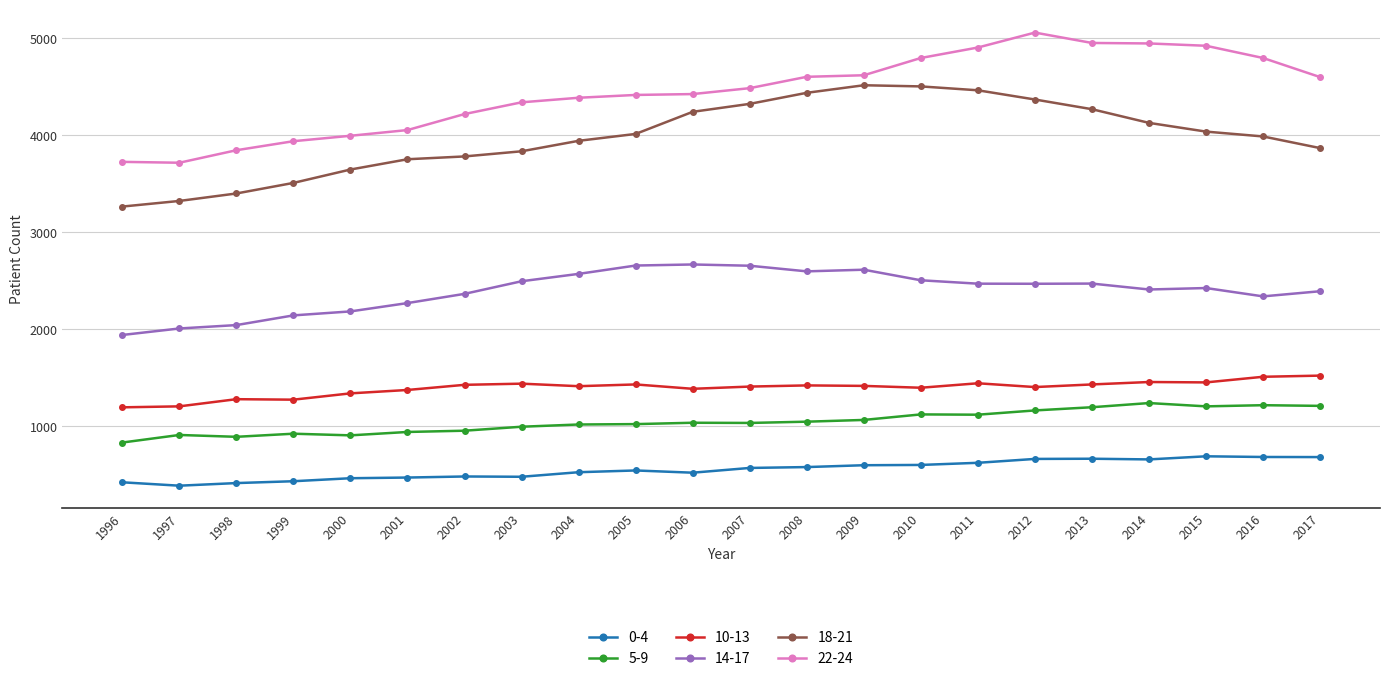

Is the value of 18-21 at 2007 greater than the value of 0-4 at 2009?

Yes